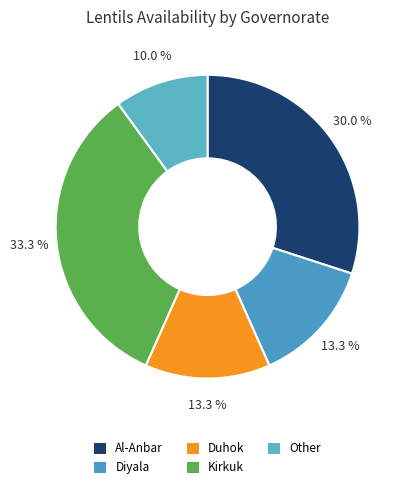

Is there a majority slice in this chart?

No